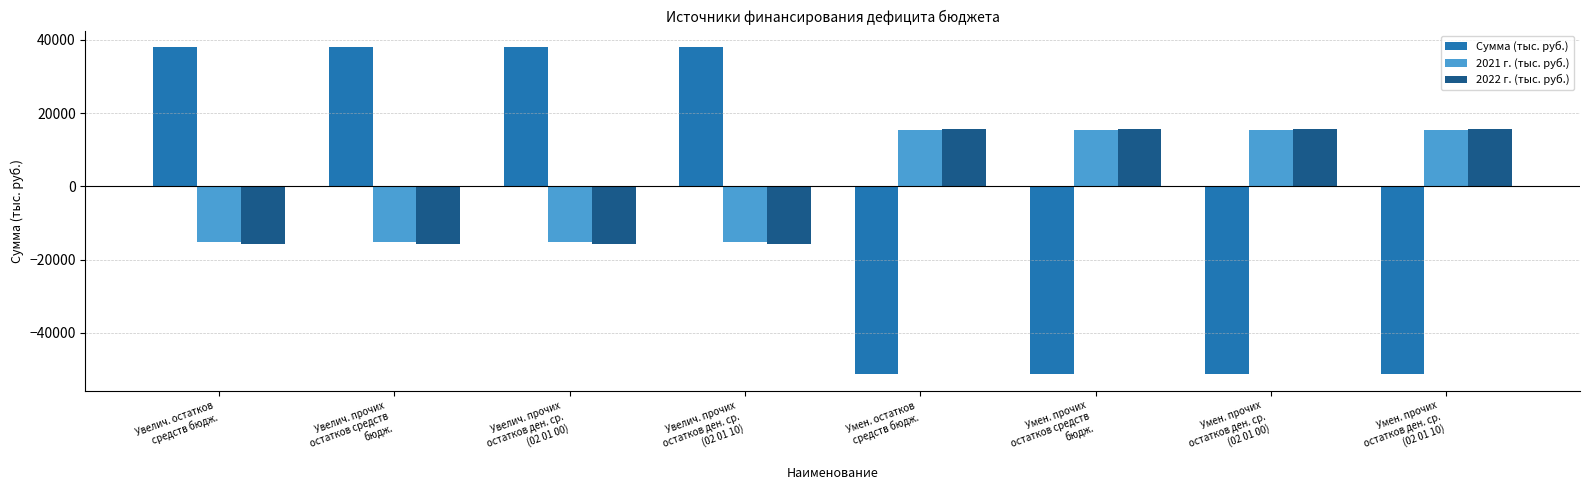

How many bars are there in total?

24